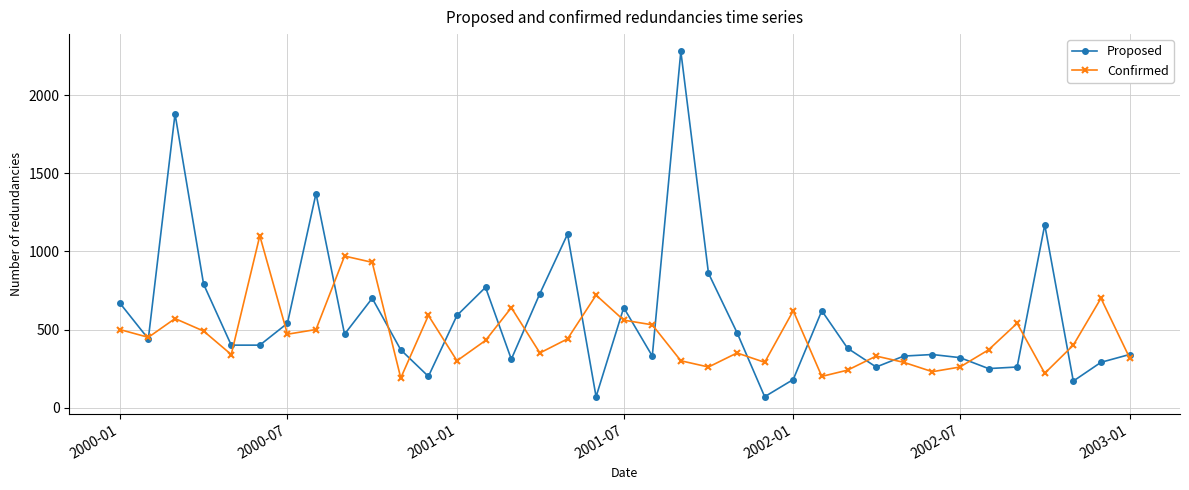

After their last crossing, which series has the higher values: Confirmed or Proposed?

Proposed